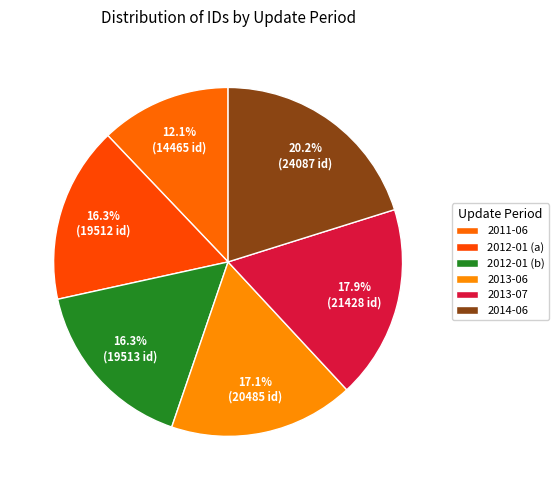

To the nearest percent, what is the combined percentage of 2013-07 and 2011-06?

30%